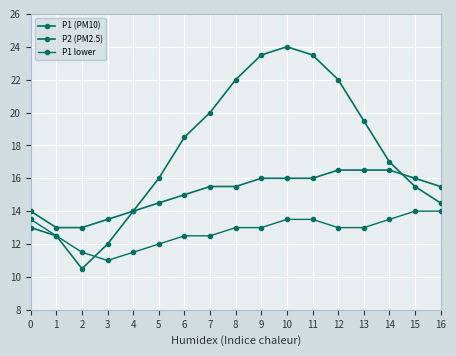

How many categories are shown in the chart?

17